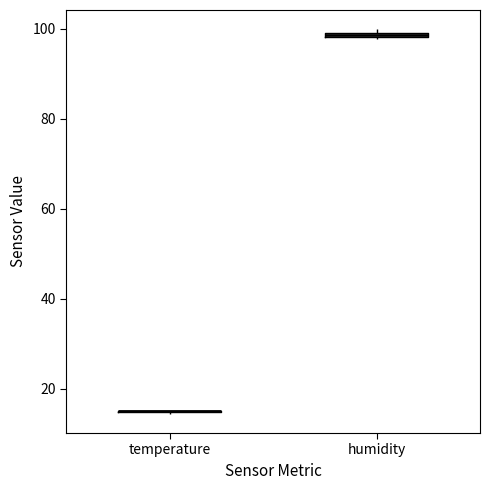

Where is the upper edge of the box for humidity on the y-axis? The values are not printed on the chart, so give them approximately, as read against the axis.

100